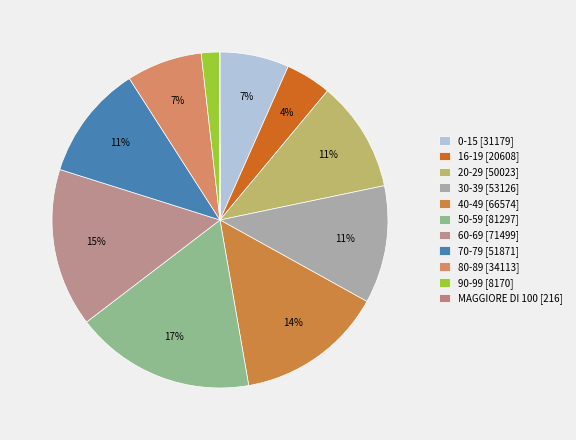

Combined, what portion of the pie is 0-15 and 90-99?

8.4%